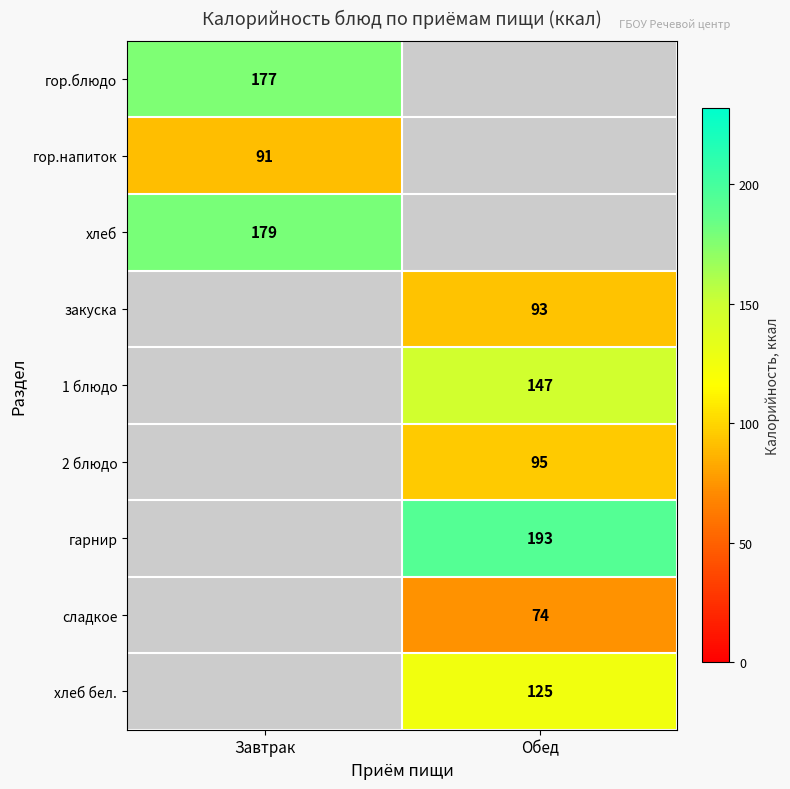

Is it true that 2 блюдо equals 135 at Обед?

False